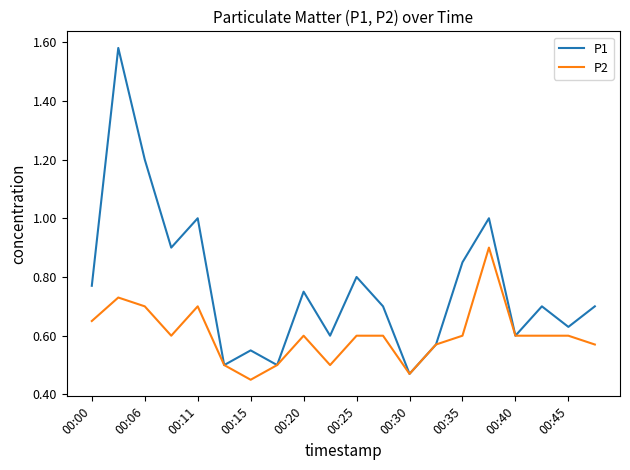

Which series has the largest range (max minus min)?

P1